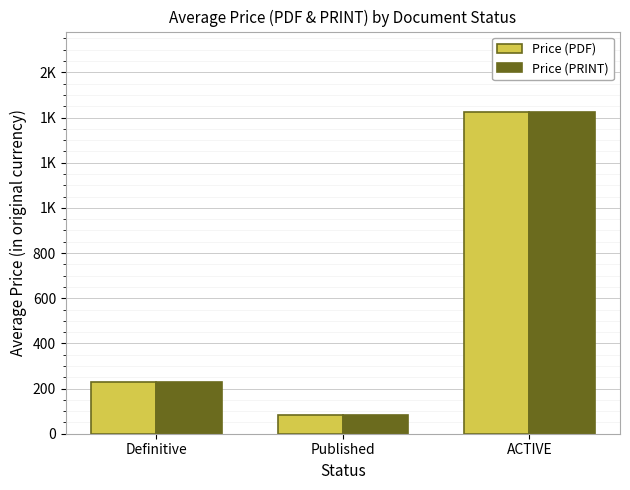

What are all the series names shown in the legend?

Price (PDF), Price (PRINT)